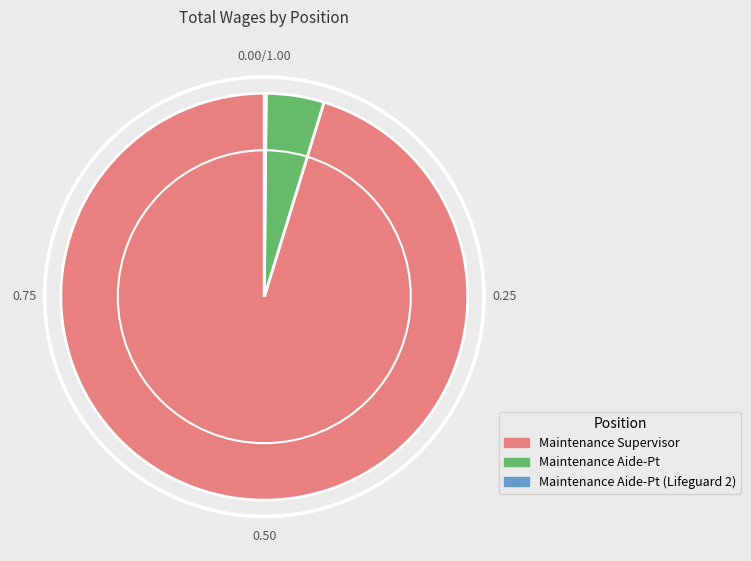

Which slice is the largest?

Maintenance Supervisor